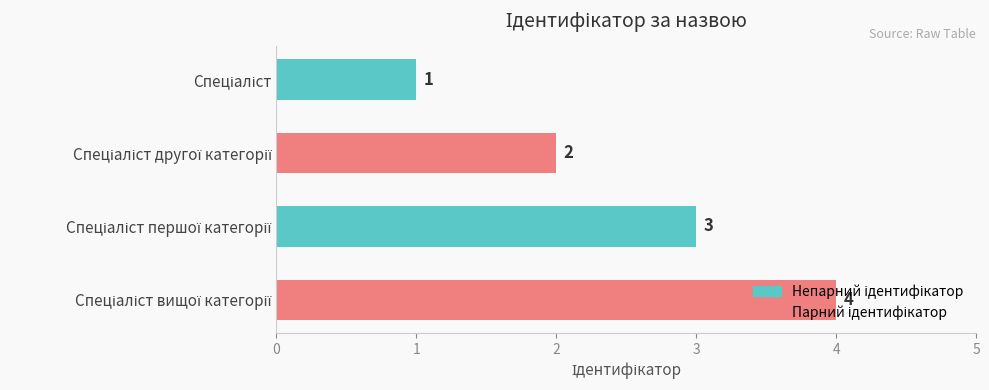

What is the difference between the maximum and minimum values?

3